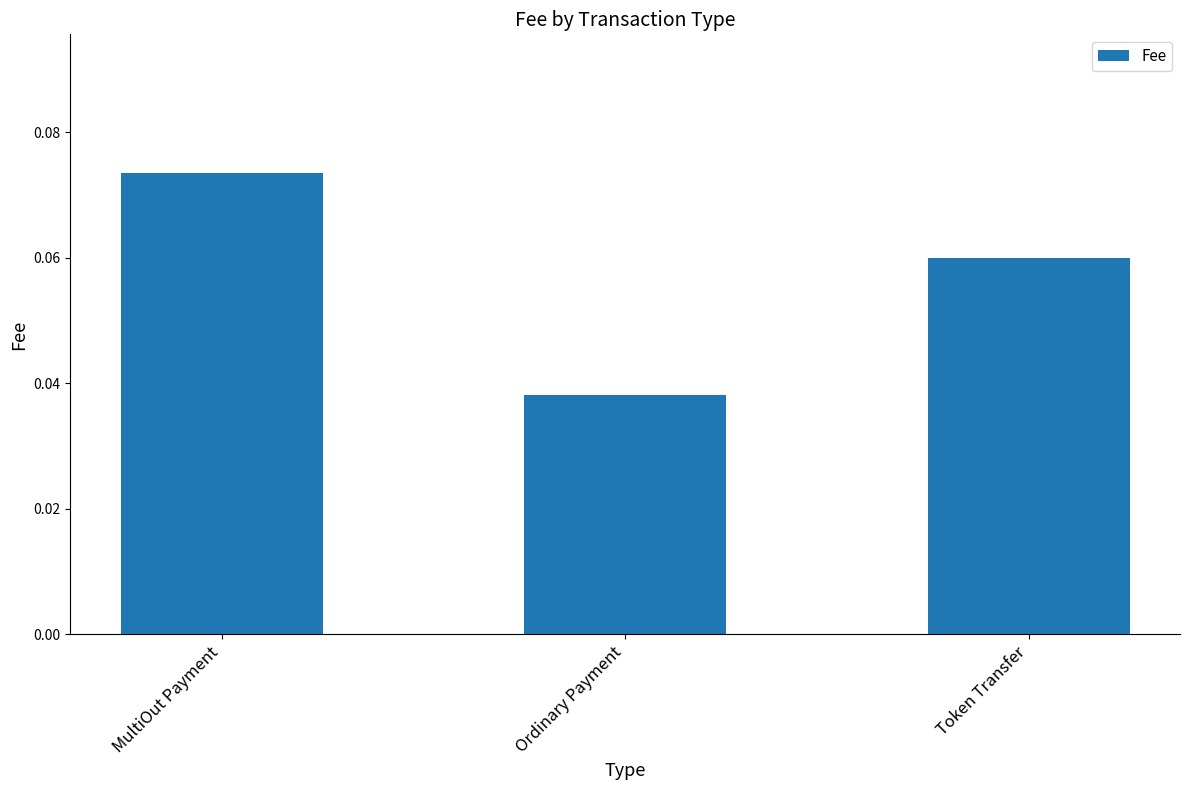

How many bars are there in total?

3